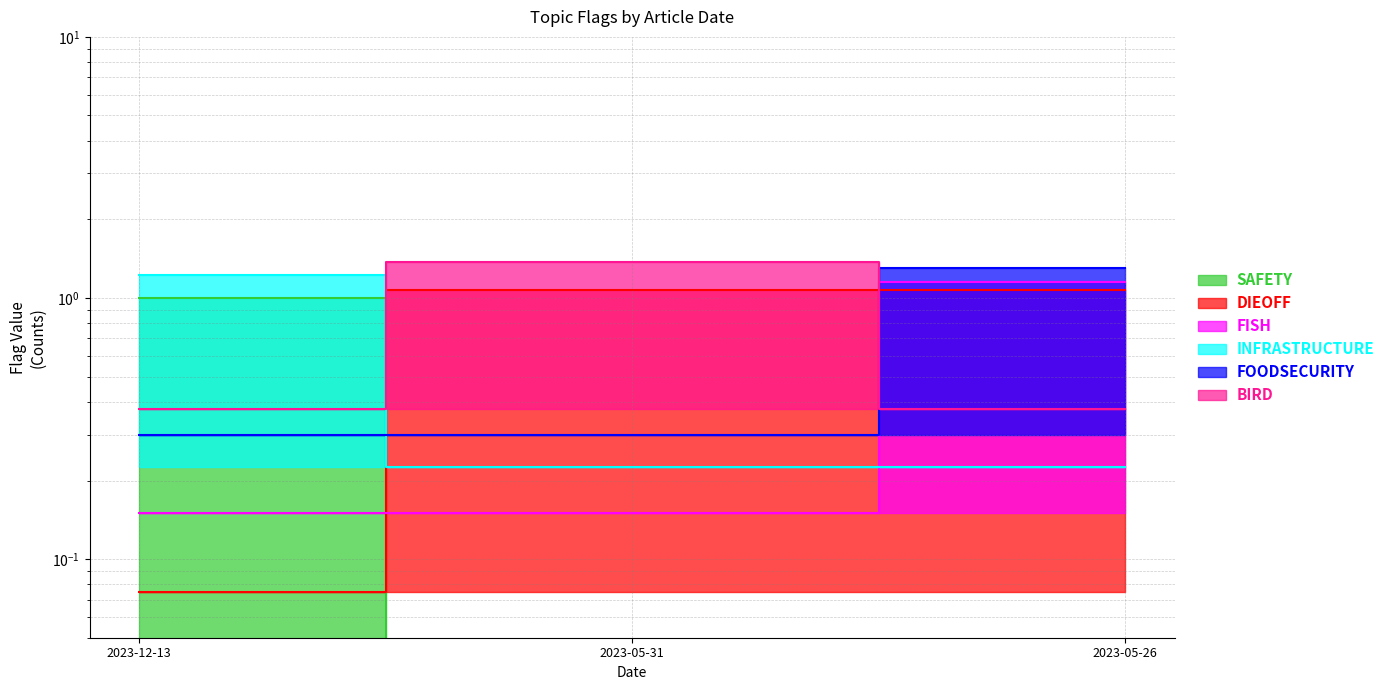

What position from the left is 2023-05-26?

3